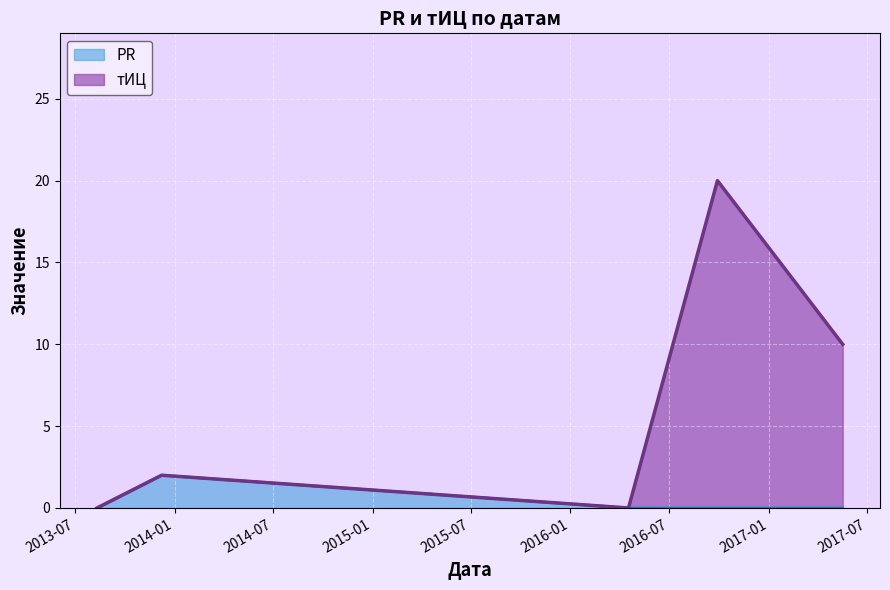

What is the sum of the тИЦ values at 2017-05-17 and 2013-12-08?

12